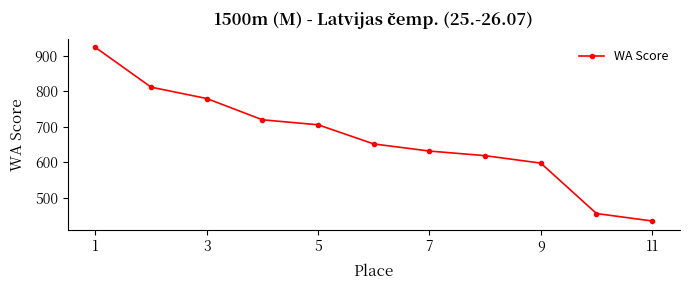

Reading right to left, transcribe all the data shown in this chart.

435	456	598	619	632	652	706	720	780	812	924